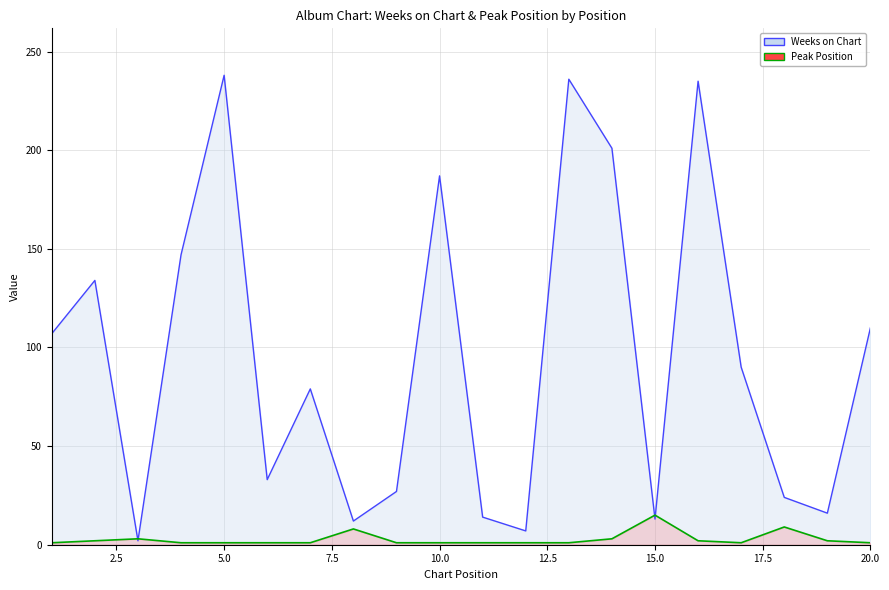

How many interior local valleys does the Peak Position series have?

1